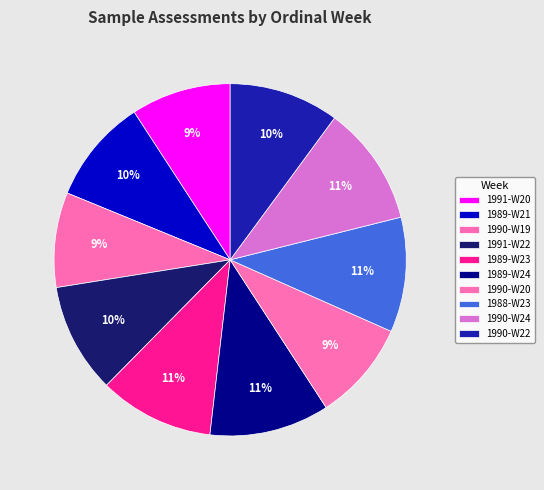

How many segments does this pie chart have?

10